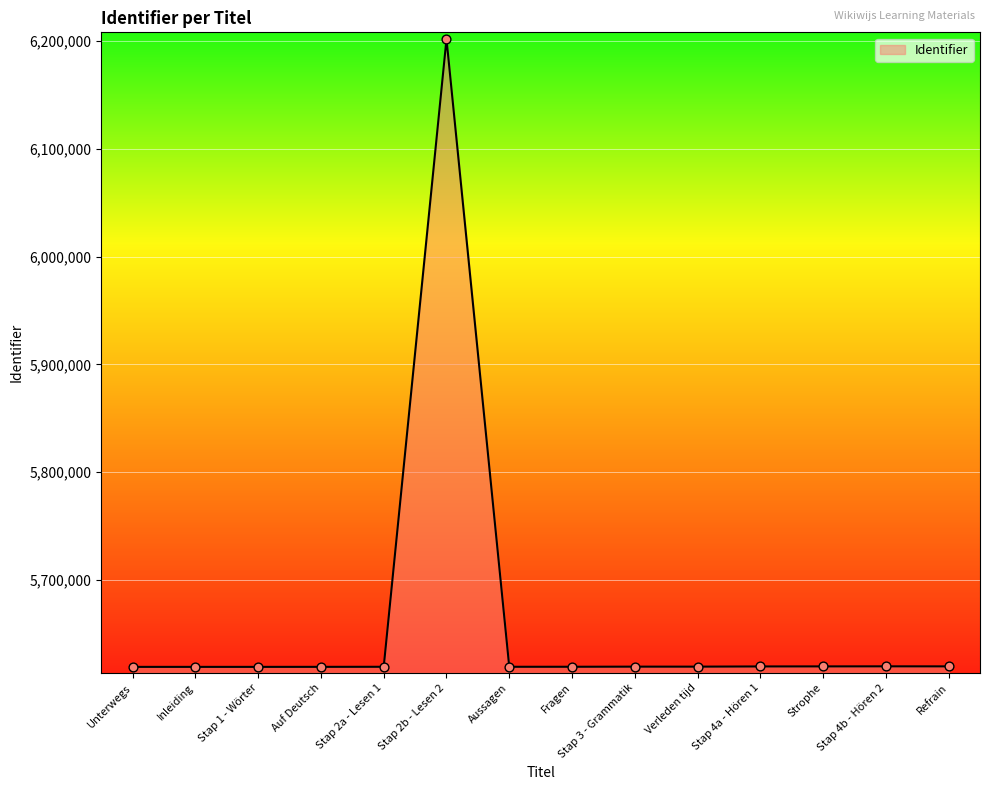

Which has a higher value, Stap 2b - Lesen 2 or Stap 4b - Hören 2?

Stap 2b - Lesen 2